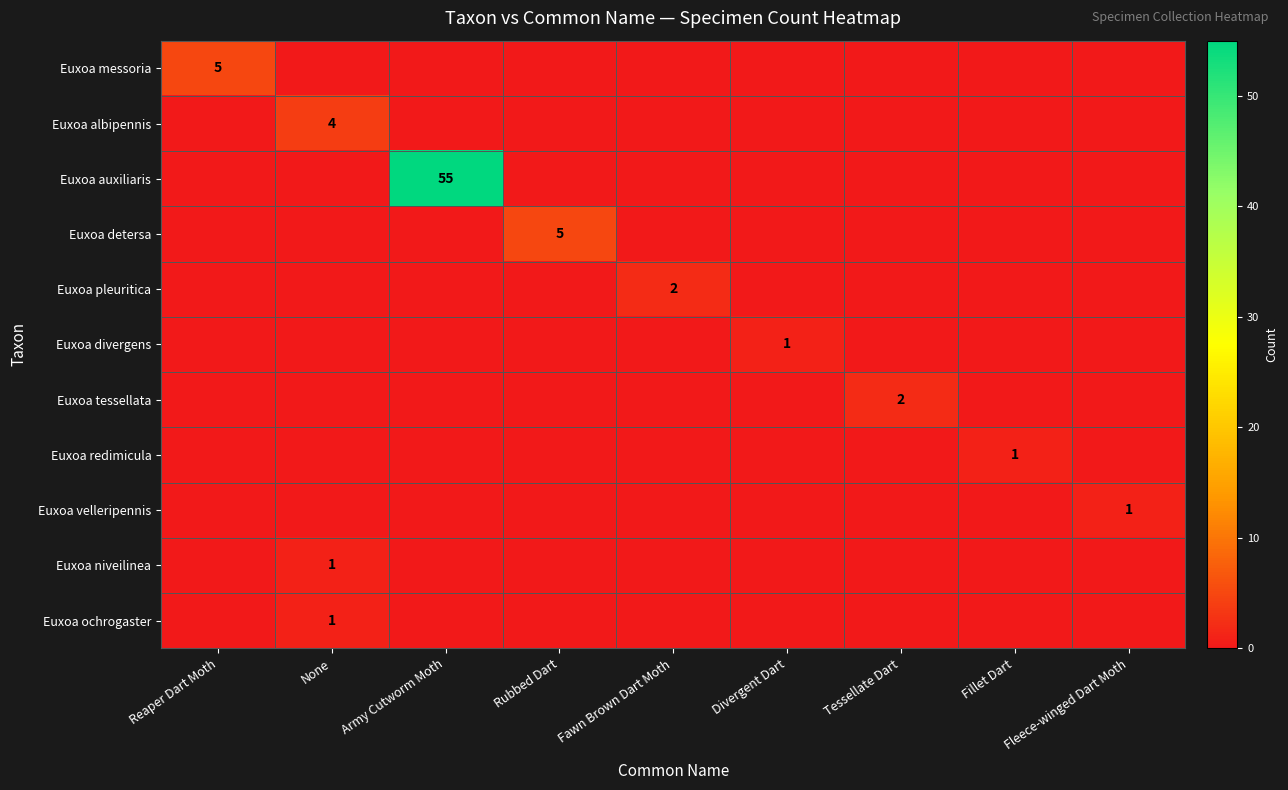

True or false: Euxoa ochrogaster has a value of 0 at None.

False